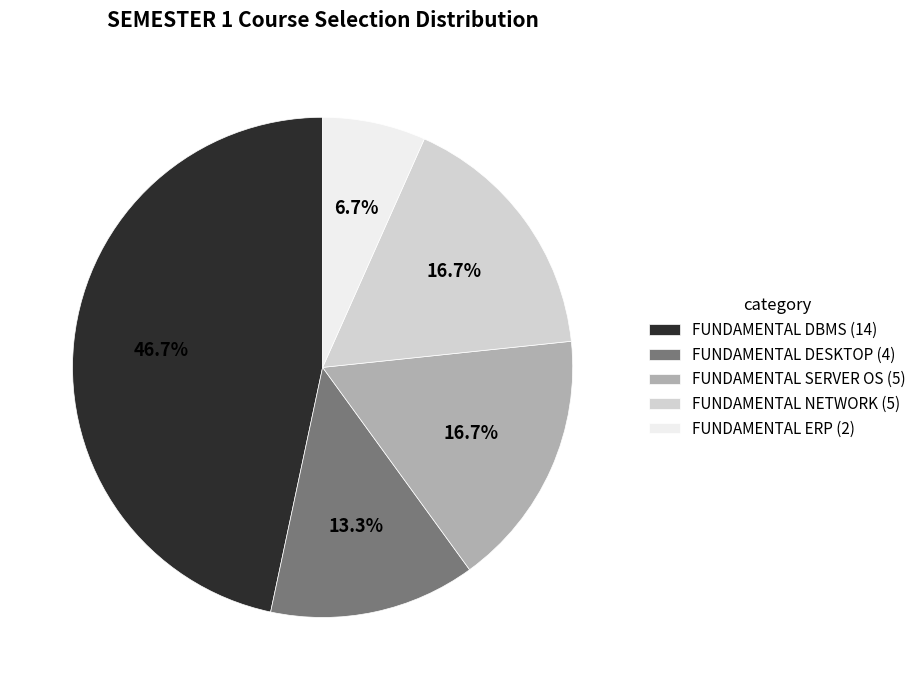

To the nearest percent, what portion does FUNDAMENTAL NETWORK represent?

17%